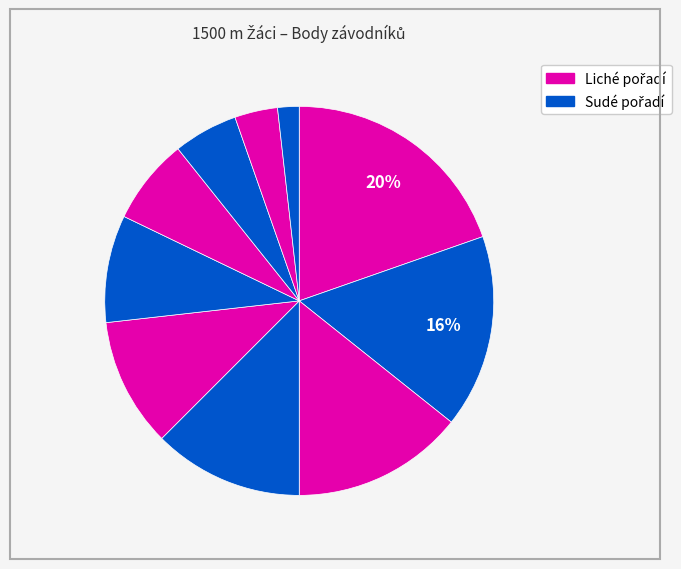

What is the largest slice in the pie chart?

Malura Jan